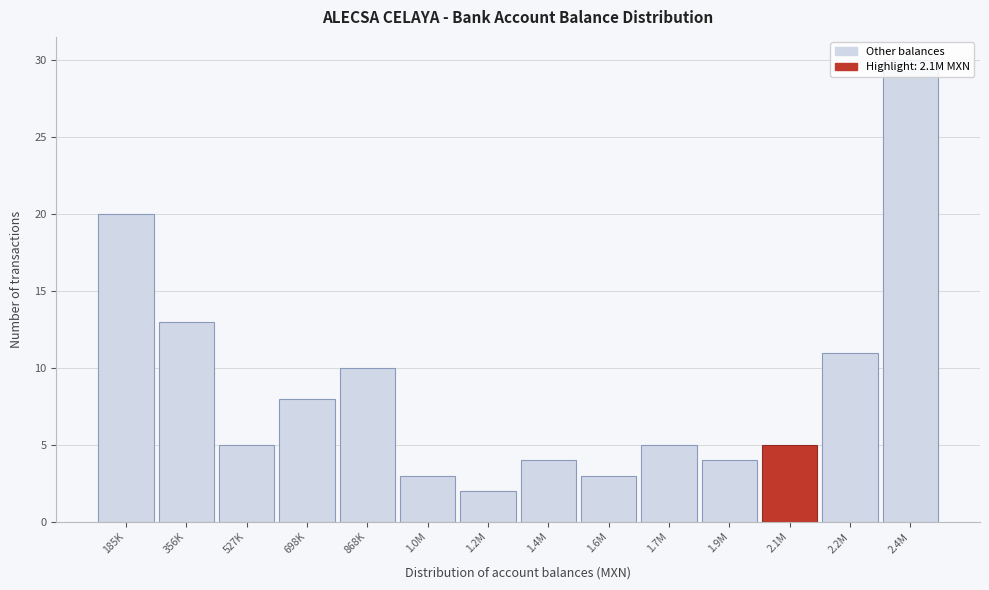

Where is the data nearest to the value 16?

356K